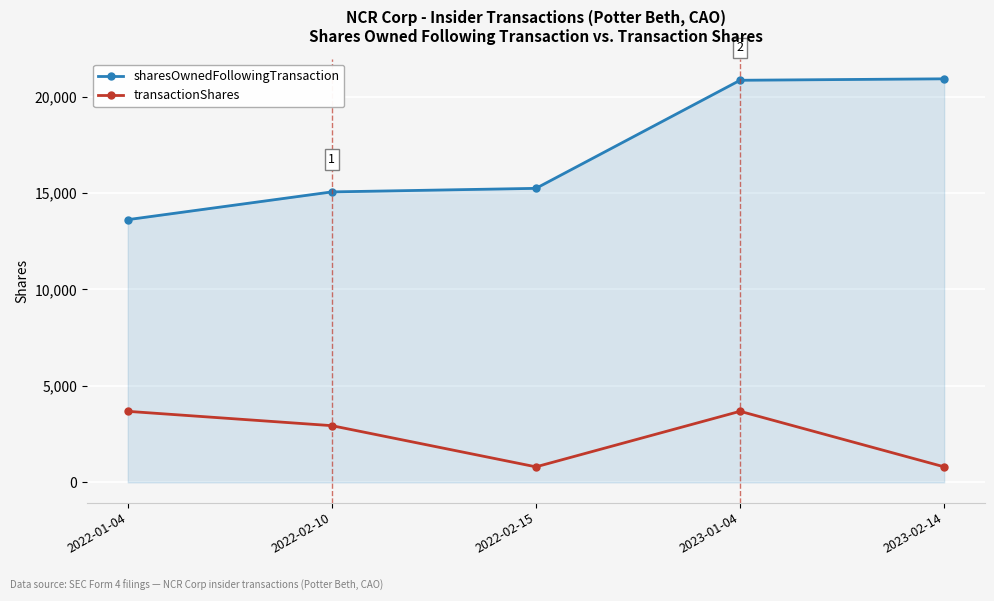

What is the difference between the maximum and minimum values in the transactionShares series?

2880